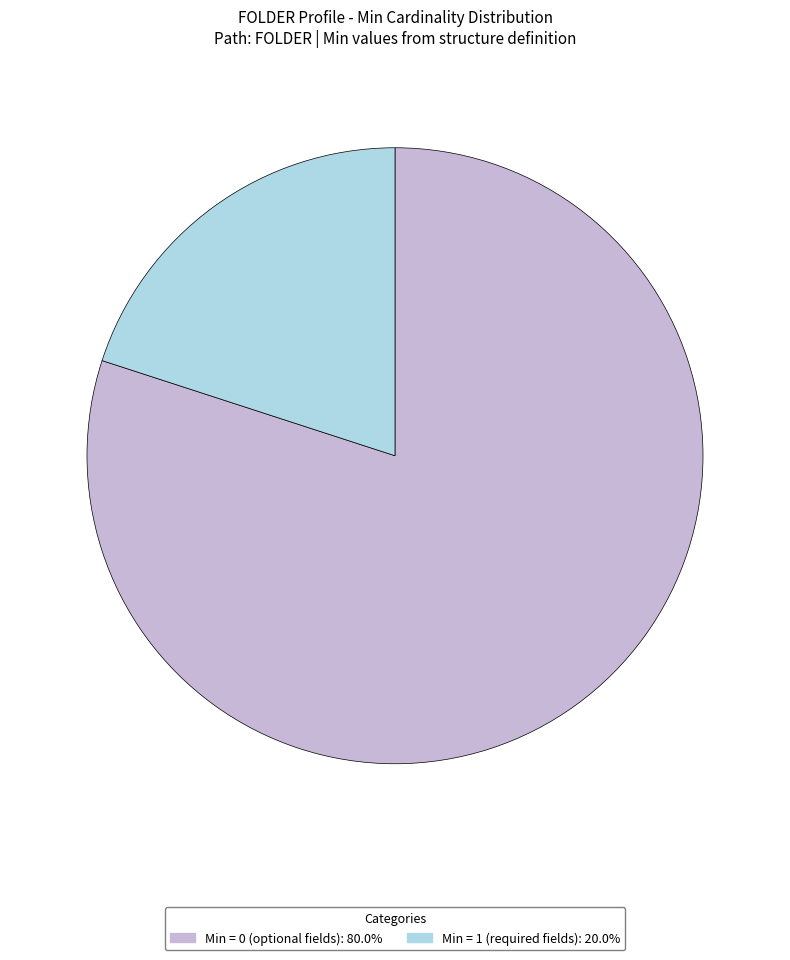

Is there any slice that represents more than half of the pie?

Yes